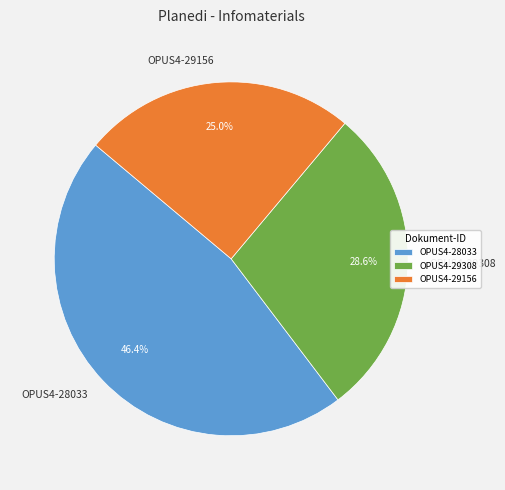

How many segments does this pie chart have?

3